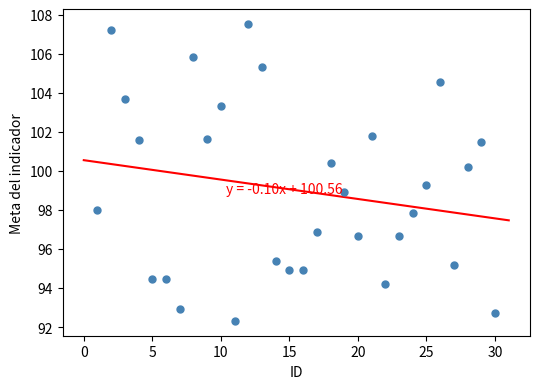

What is the range of Y values (max minus min)?

15.2